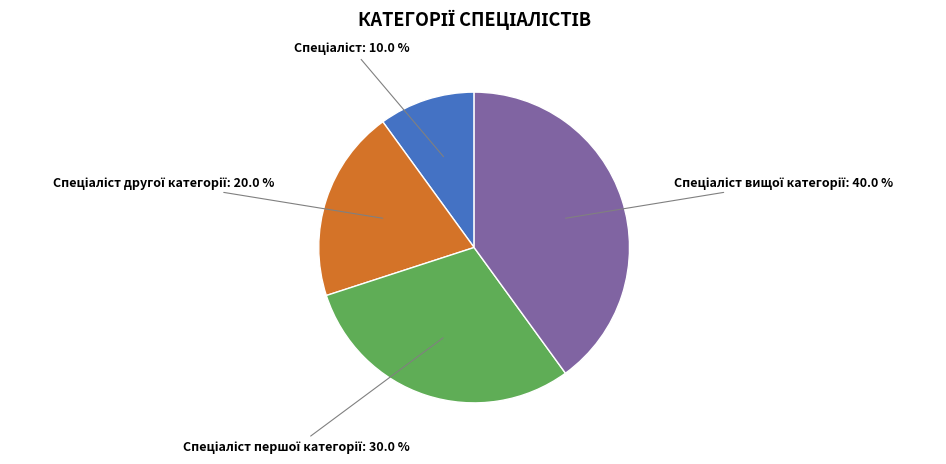

Count the number of slices in the pie.

4